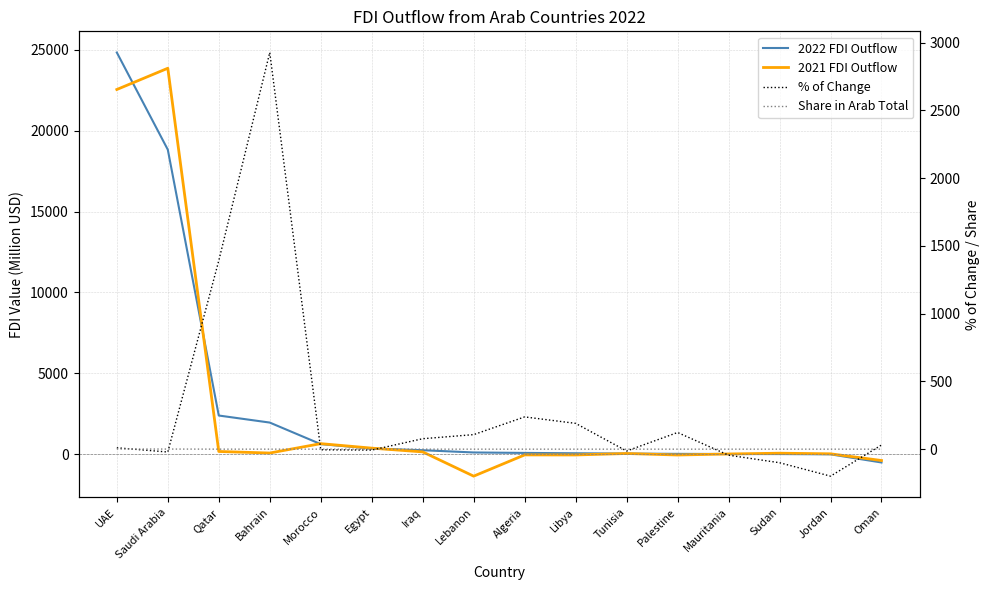

How many values in the 2022 FDI Outflow series are below 99?

8